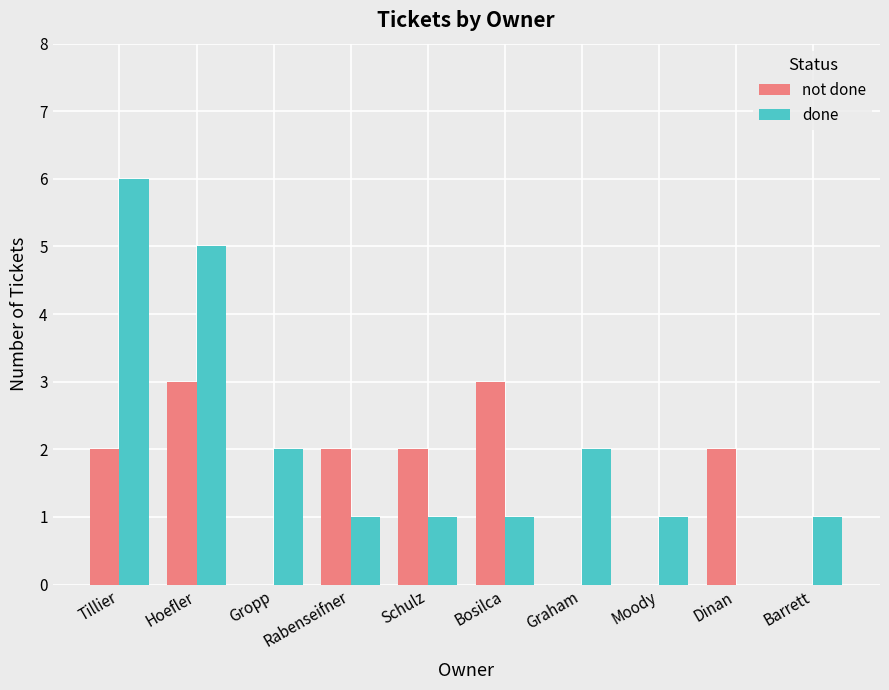

What is the difference between the not done values at Moody and Bosilca?

3